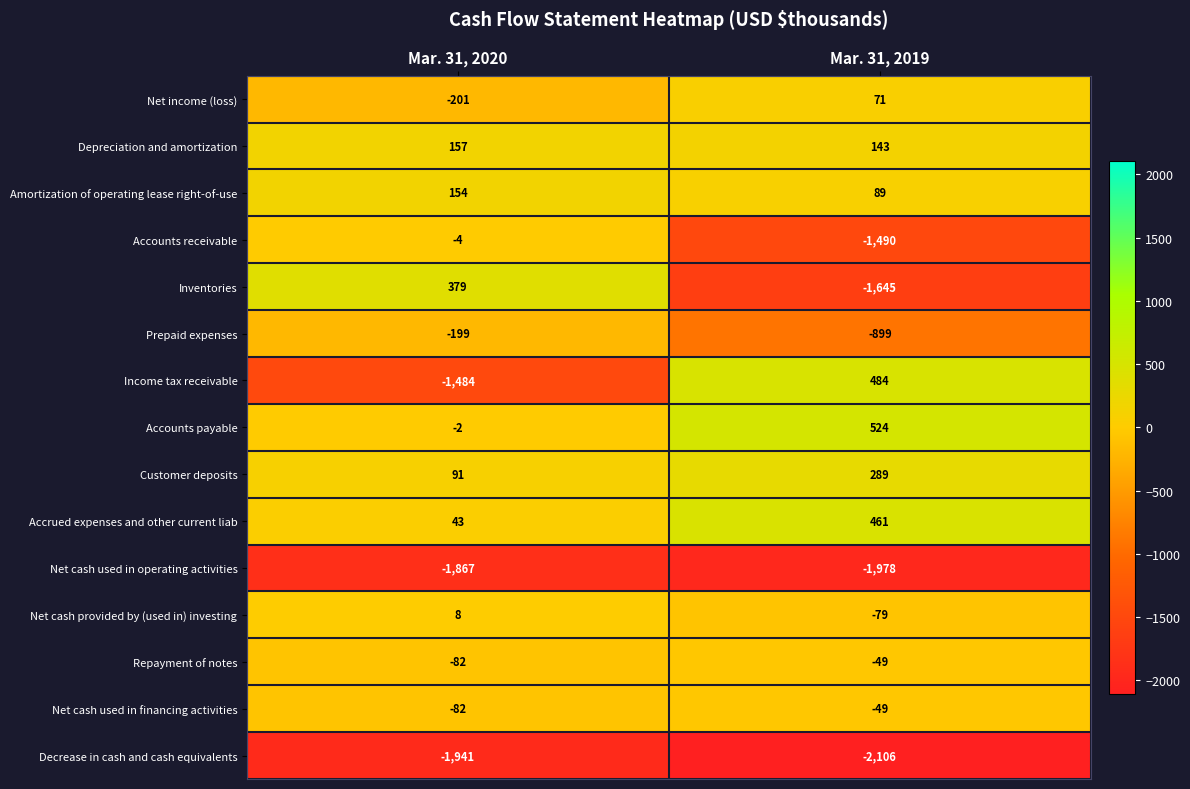

Which series has the widest spread of values?

Inventories